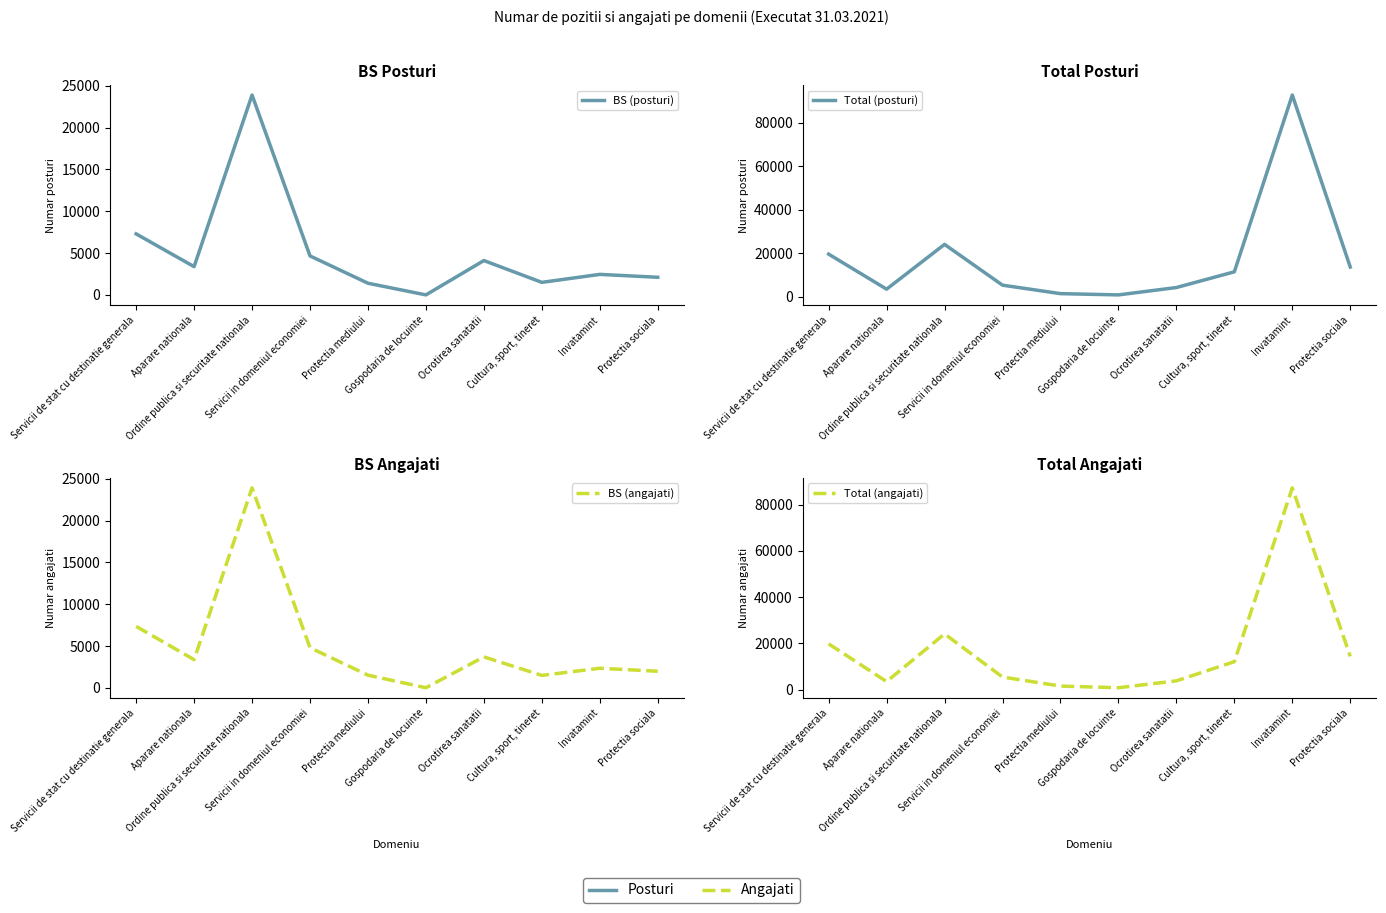

What is the approximate value of Total (posturi) at Aparare nationala?

3479.2